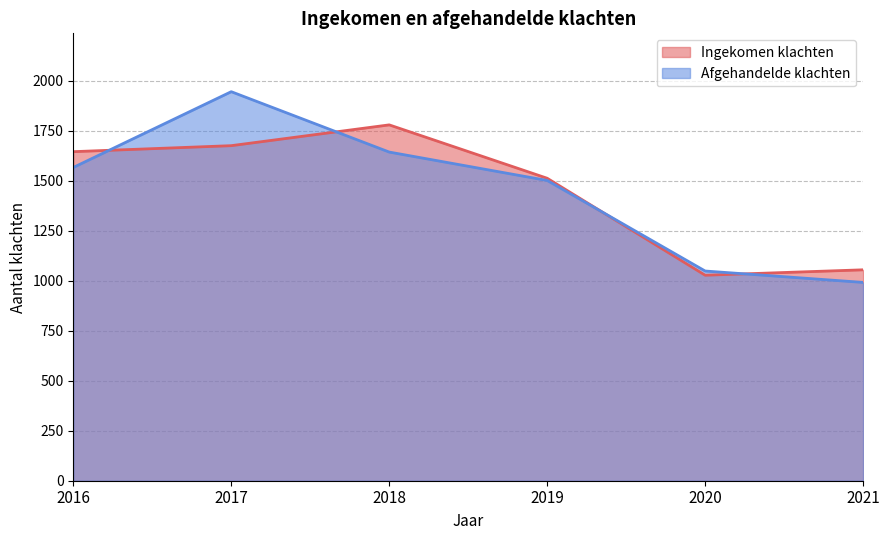

What is the difference between the highest and lowest values at 2018?

136